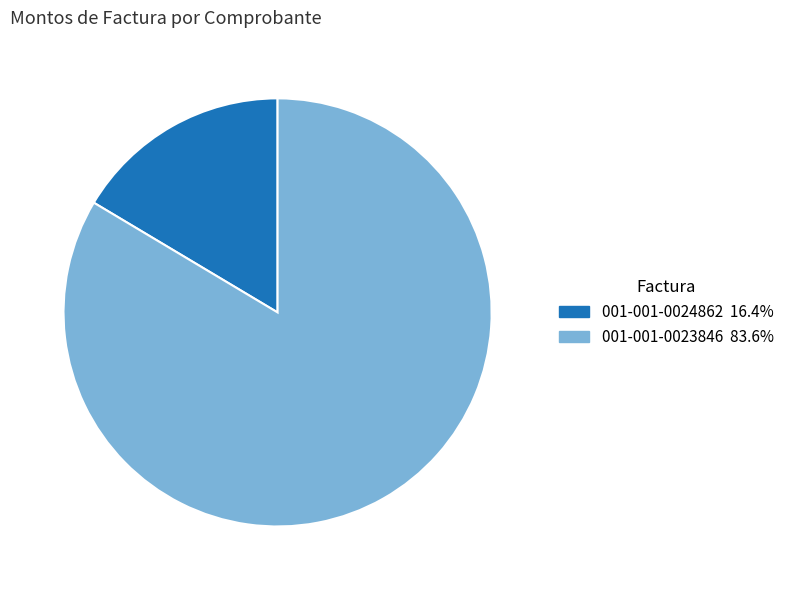

Count the number of slices in the pie.

2